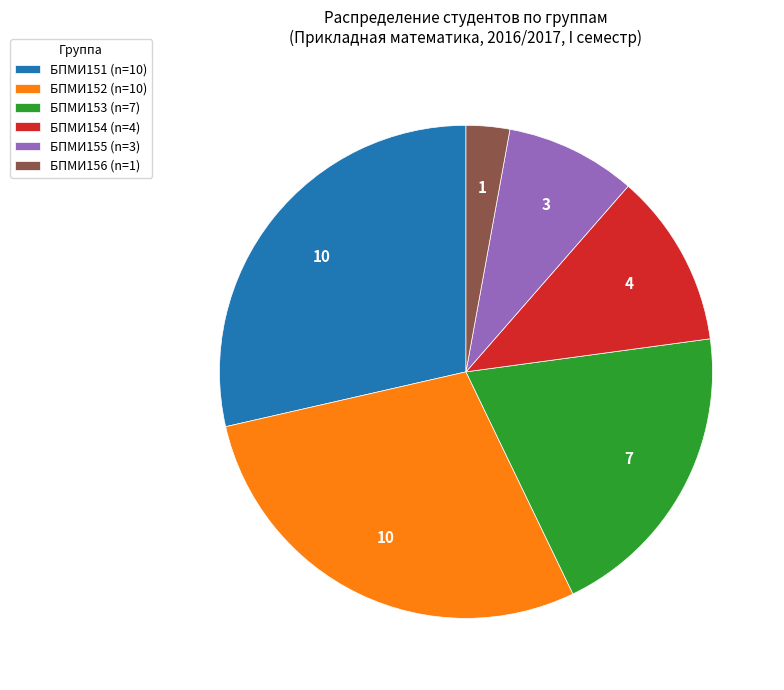

True or false: БПМИ156 (n=1) accounts for 3% of the total.

True